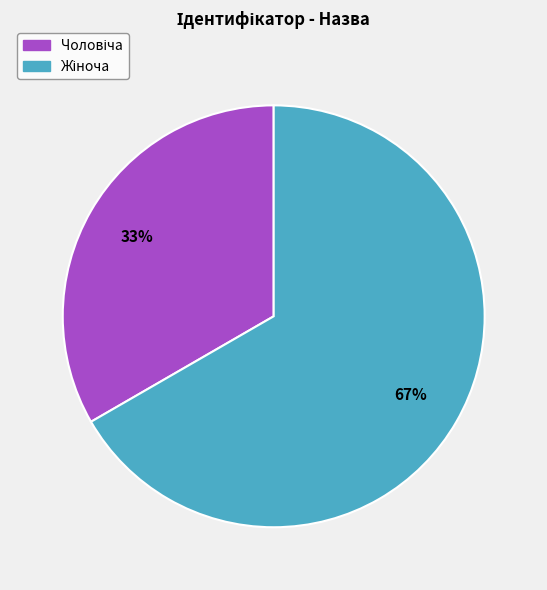

To the nearest percent, what is the average slice percentage?

50%